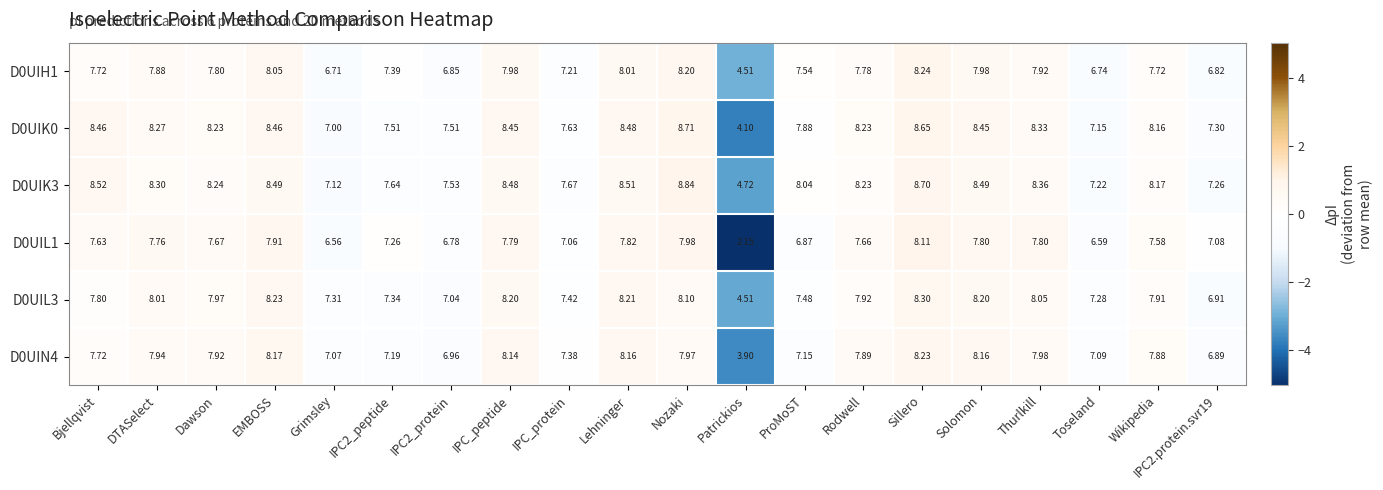

Which label corresponds to the smallest value in the chart?

Patrickios